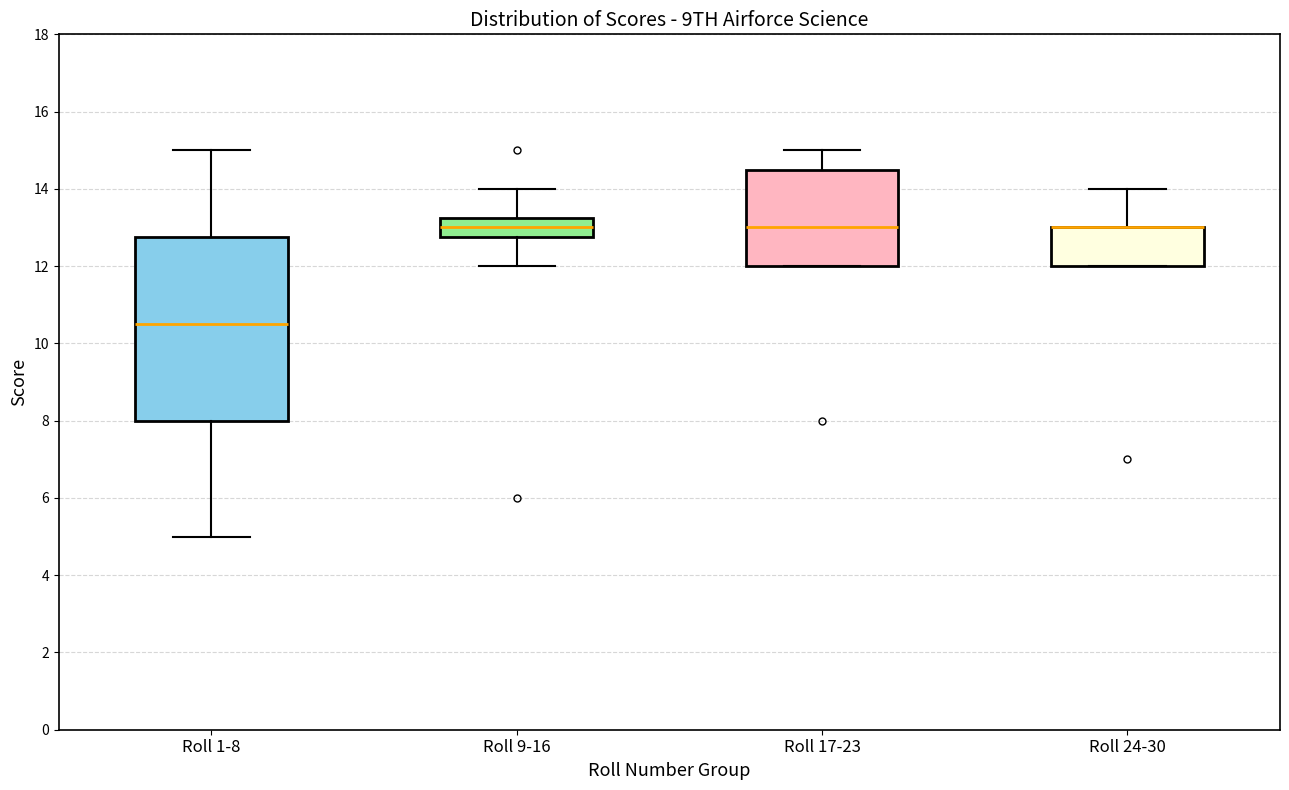

Reading left to right, read every box against the y-axis: the position of its median line, the range the box covers, and the ends of its whiskers. The values are not printed on the chart, so give them approximately, as read against the axis.

Roll 1-8: median 10.6, box 8.0 to 12.8, whiskers 5.0 to 15.0
Roll 9-16: median 13.0, box 12.8 to 13.2, whiskers 12.0 to 14.0
Roll 17-23: median 13.0, box 12.0 to 14.6, whiskers 12.0 to 15.0
Roll 24-30: median 13.0 (drawn on the box's upper edge), box 12.0 to 13.0, whiskers 12.0 to 14.0